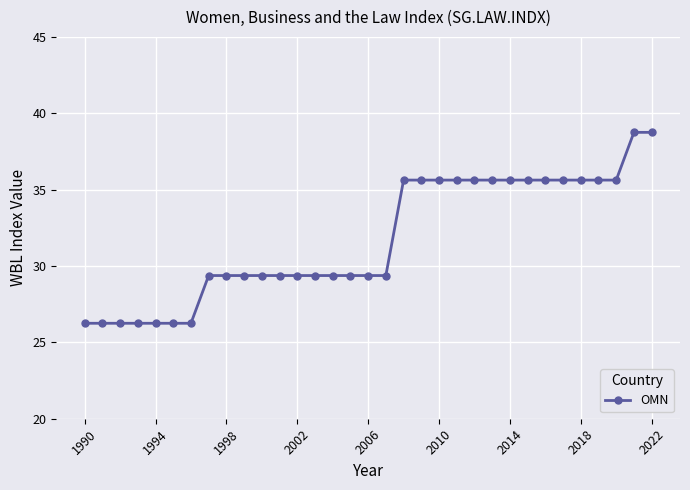

What is the maximum value shown in the chart?

38.8